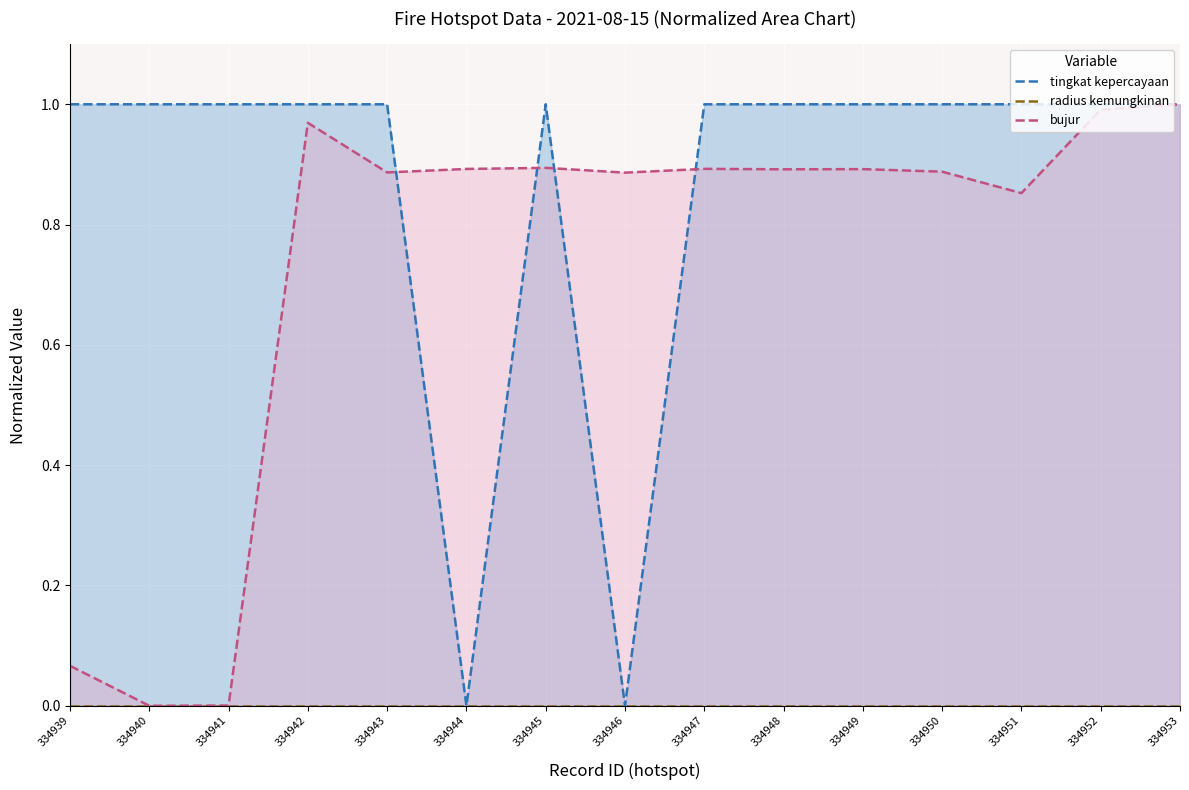

Where is the first local minimum for tingkat kepercayaan?

334944